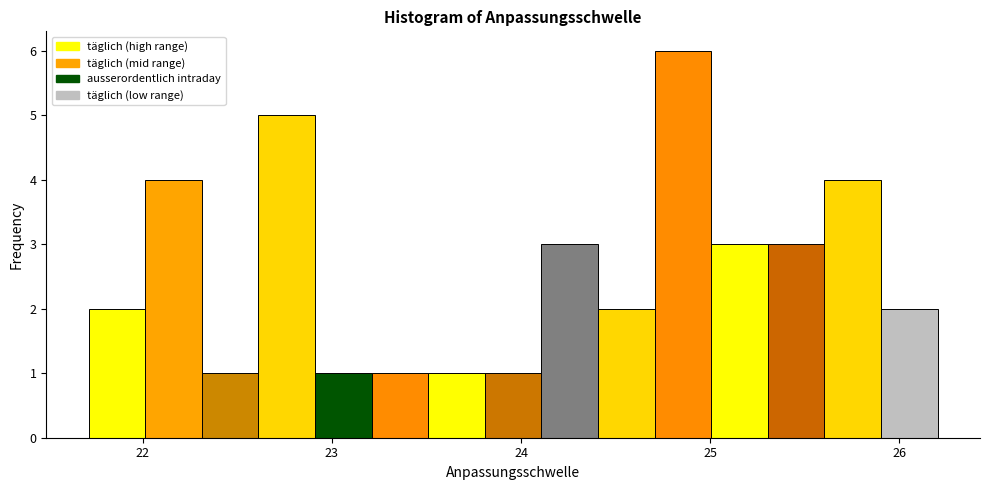

Read against the x-axis, roughly where is the centre of the tallest bar?

24.9